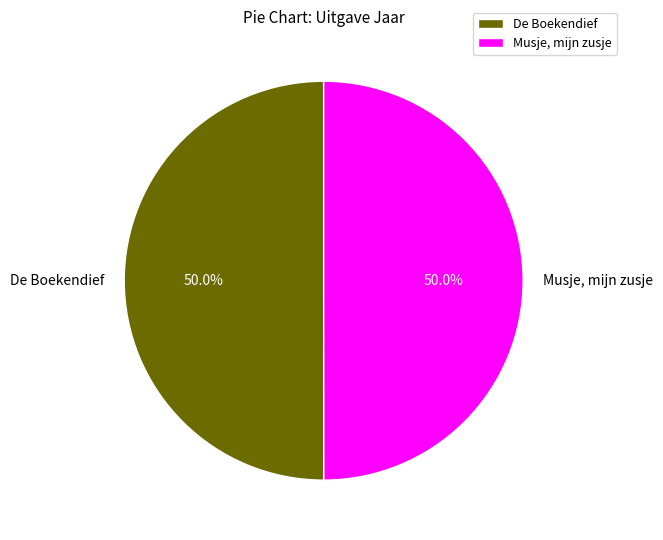

What percentage is the De Boekendief slice, to the nearest percent?

50%